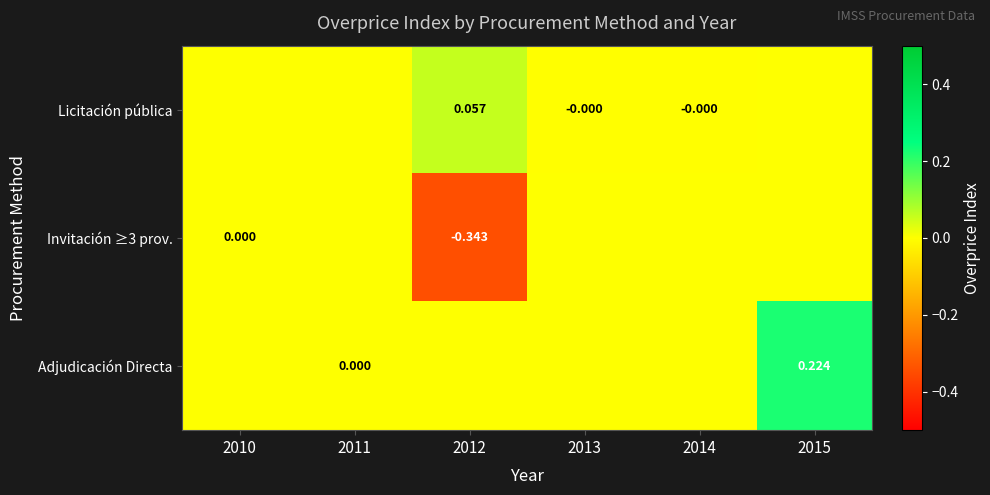

What is the difference between the maximum and second lowest values in the Licitación pública series?

0.1